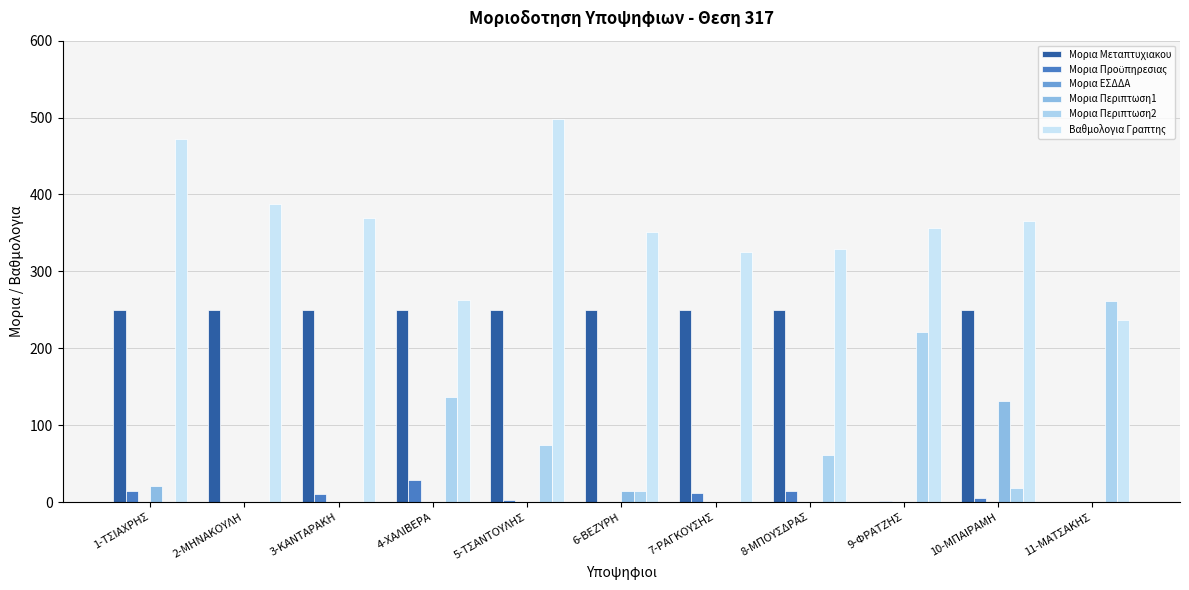

What is the difference between the highest and lowest values at 11-ΜΑΤΣΑΚΗΣ?

262.0